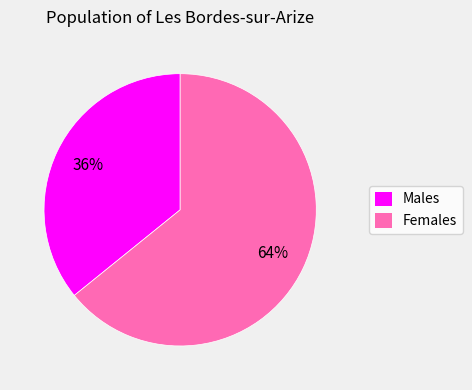

Does any single category account for the majority?

Yes